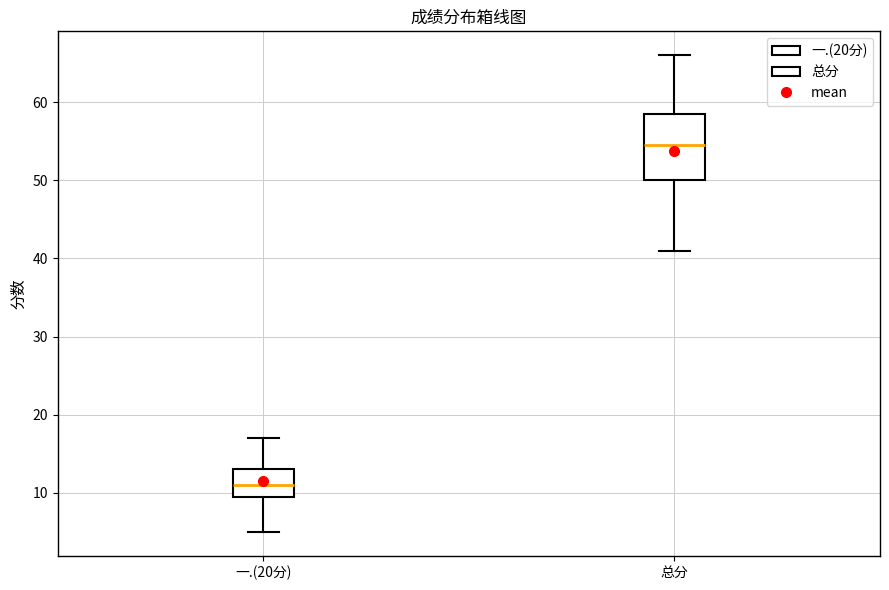

Comparing the boxes themselves (not the whiskers), which one is the tallest?

总分